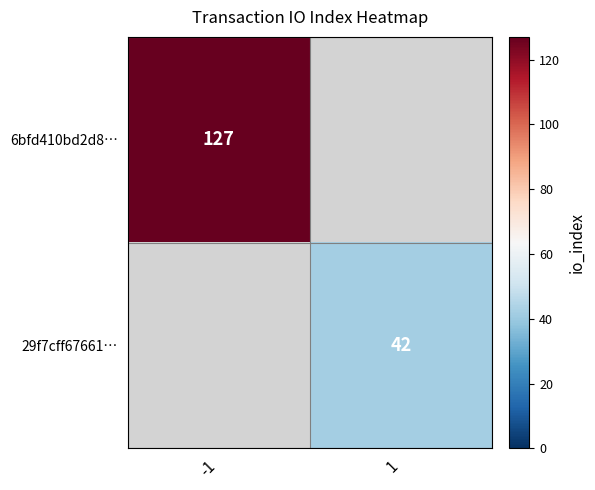

The 6bfd410bd2d8… series shows 127 at -1. True or false?

True